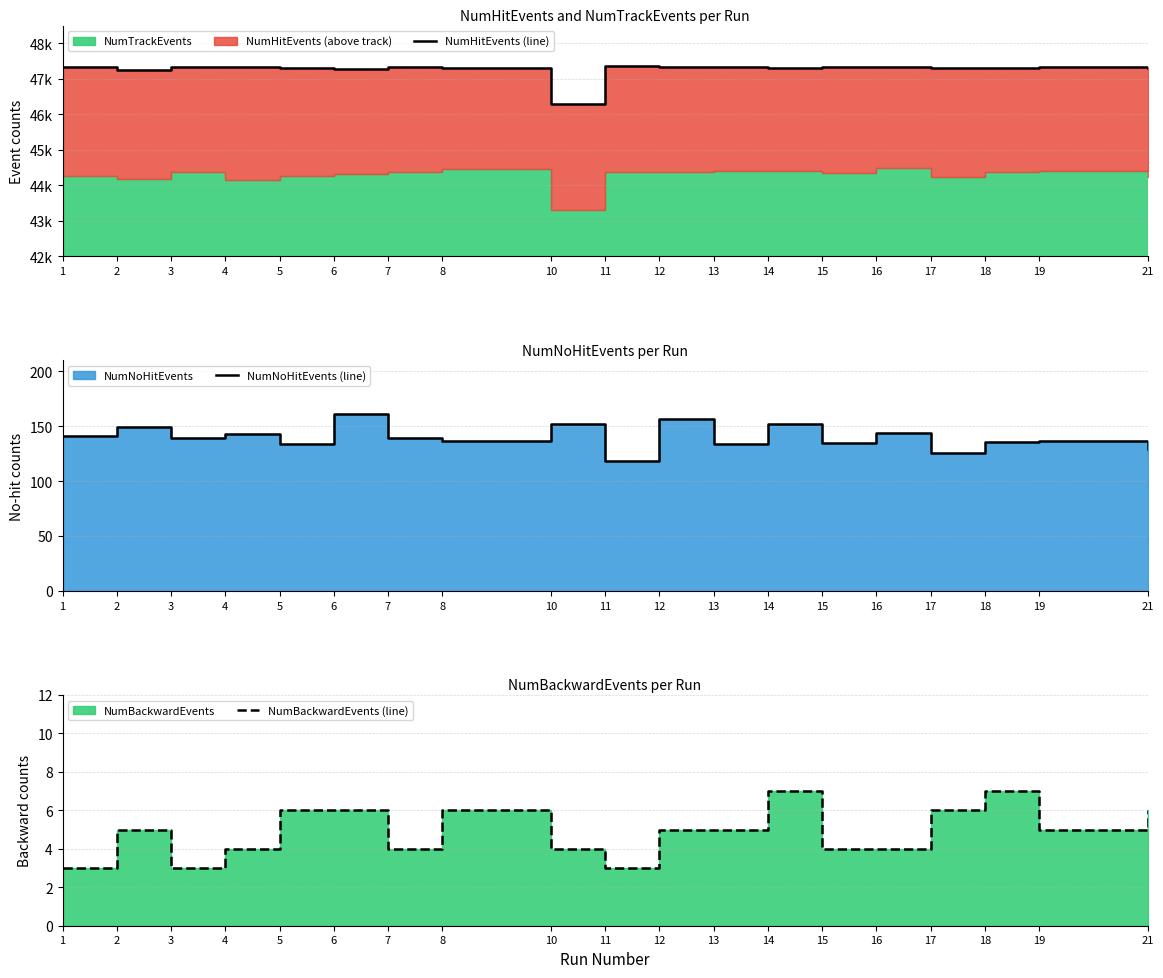

What is the difference between the NumHitEvents (line) values at 8 and 17?

19